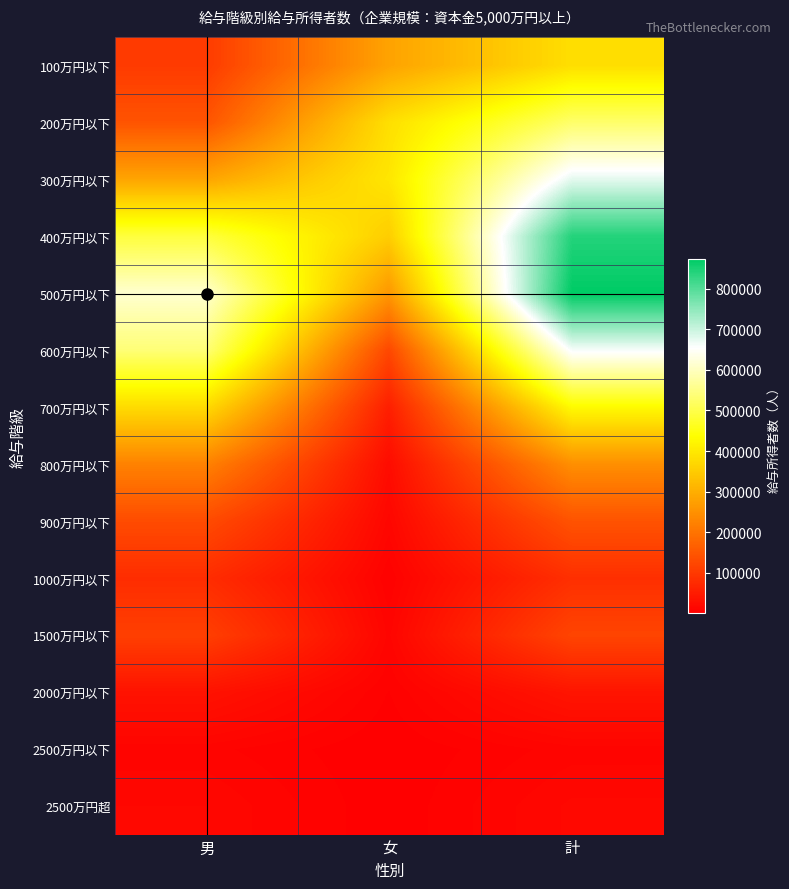

Which has a higher value, 男 or 女?

女